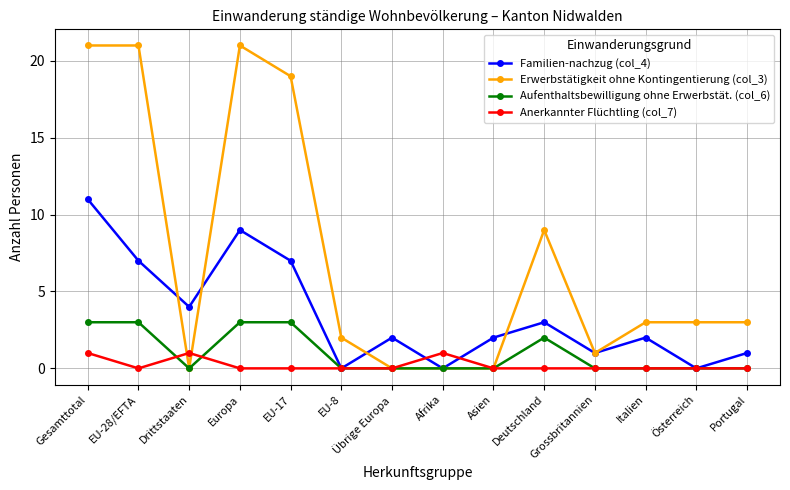

Does the chart have visible grid lines?

Yes